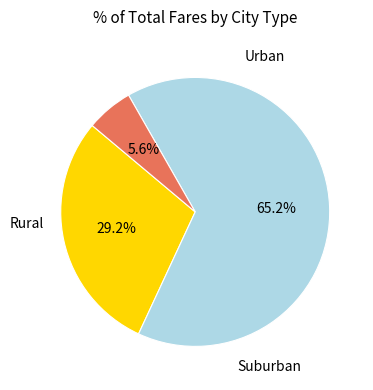

Is there a majority slice in this chart?

Yes